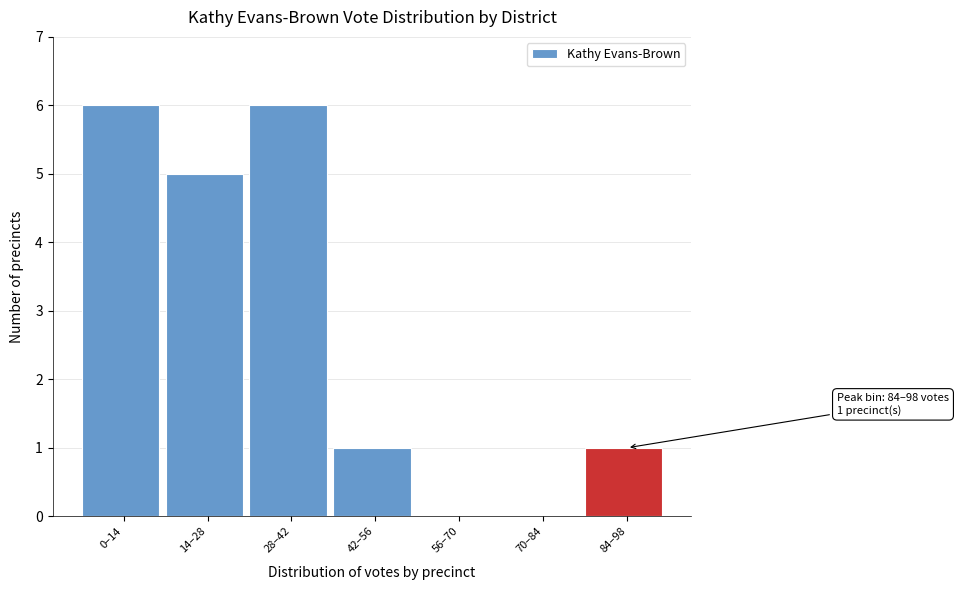

Reading left to right, transcribe all the data shown in this chart.

0–14=6	14–28=5	28–42=6	42–56=1	56–70=0	70–84=0	84–98=1